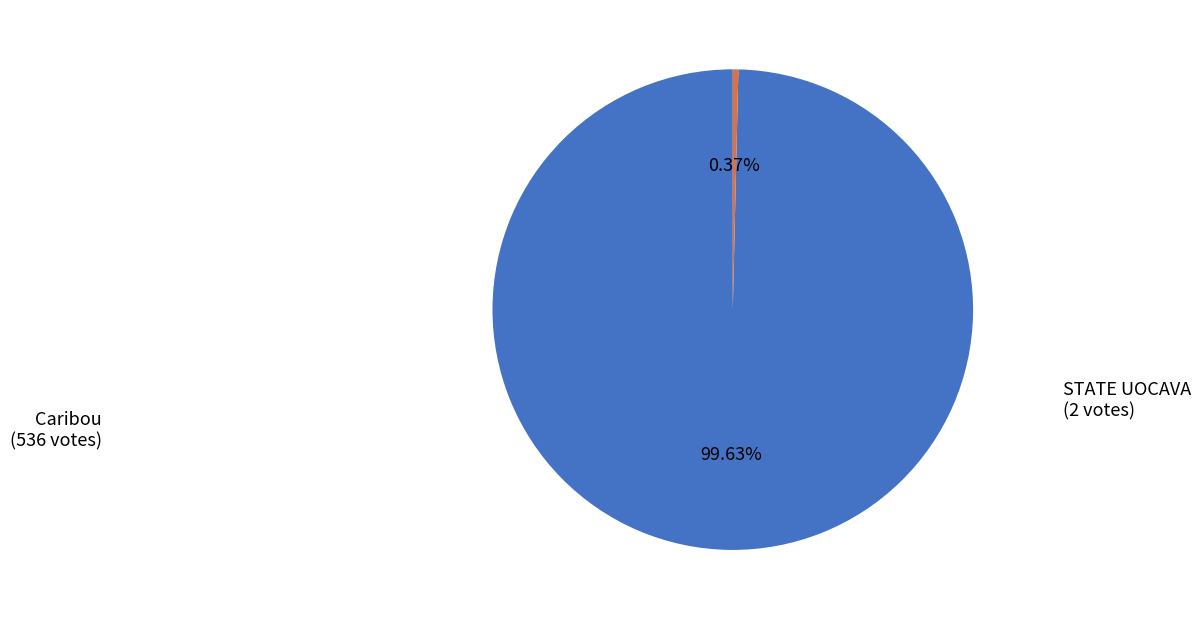

Does any single category account for the majority?

Yes